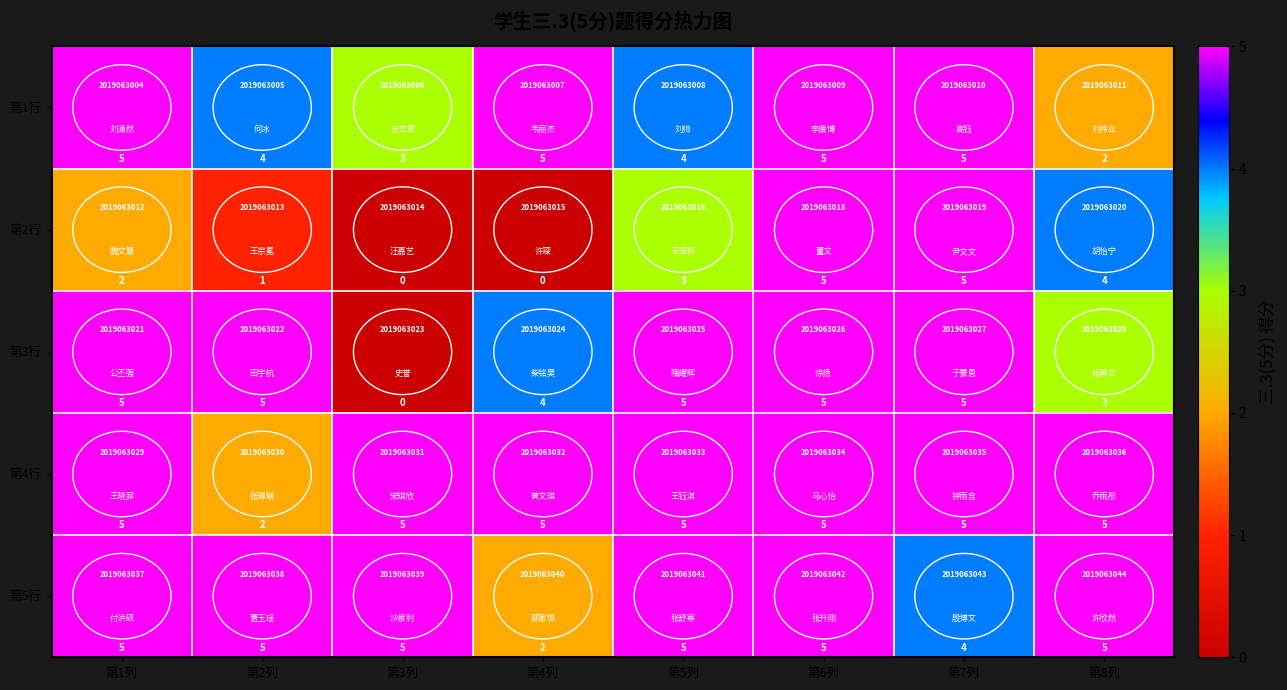

What is the spread (max minus min) of values at 第2列?

4